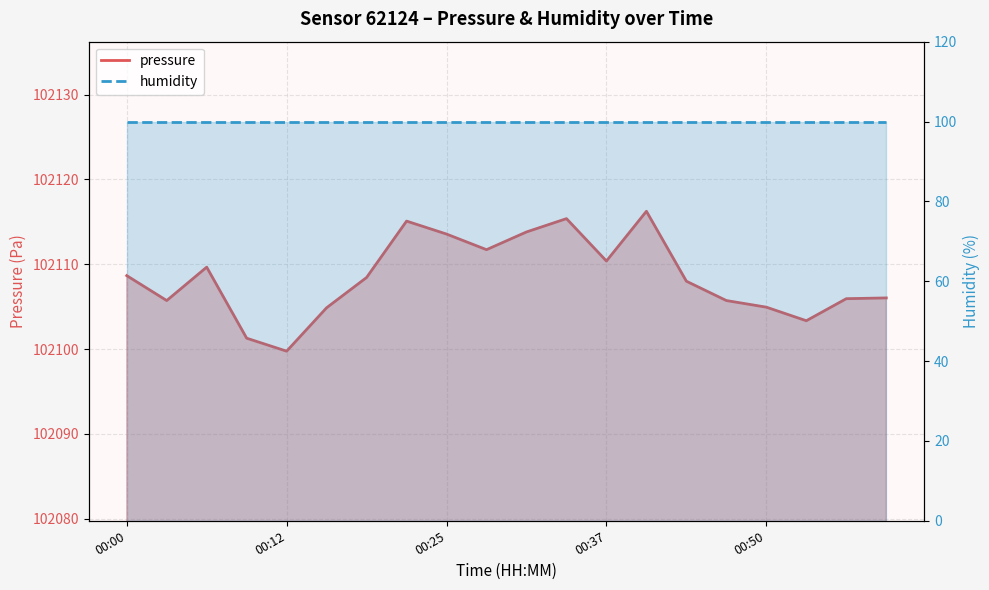

Reading left to right, what are all the values shown in this chart?

102108.7	102105.7	102109.7	102101.3	102099.8	102104.9	102108.4	102115.1	102113.6	102111.7	102113.8	102115.4	102110.4	102116.2	102108.0	102105.7	102104.9	102103.3	102105.9	102106.0